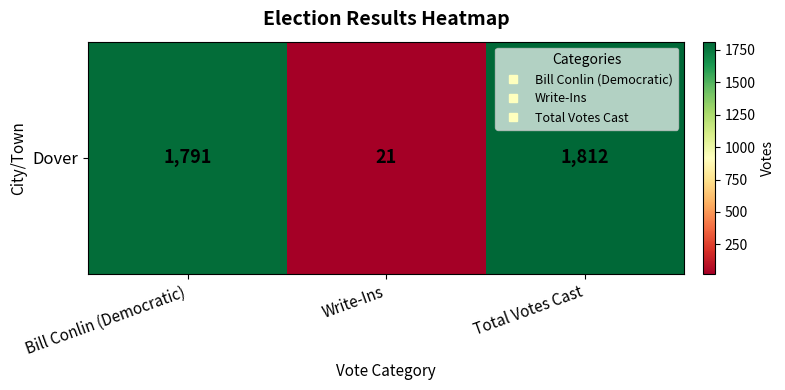

The value at Write-Ins is 12. True or false?

False